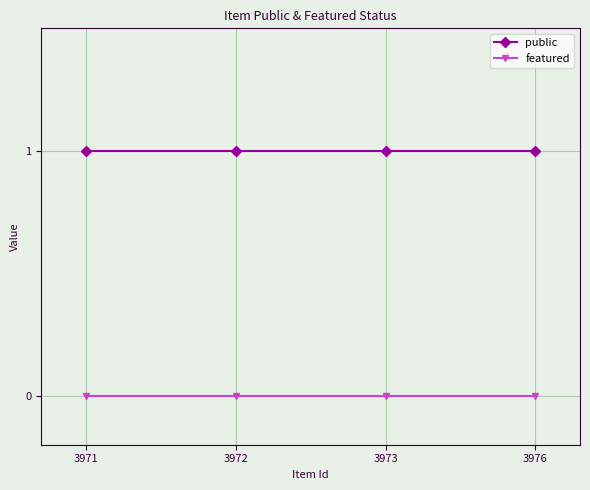

True or false: public has more than 1 points higher than both neighbors.

False